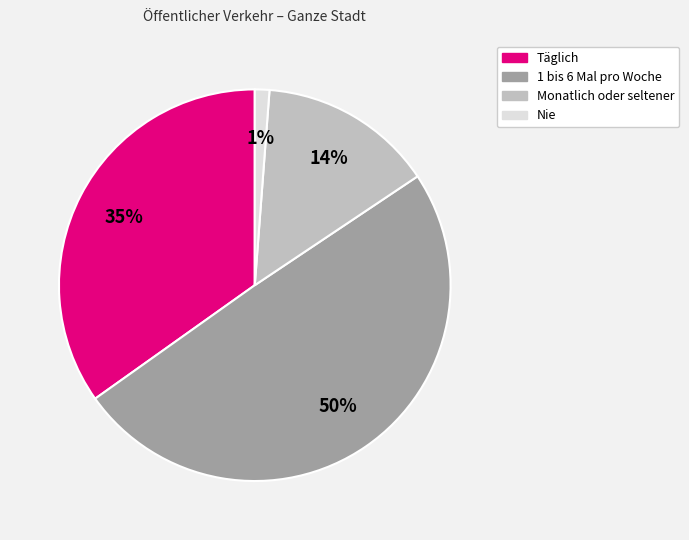

To the nearest percent, what is the difference between the Täglich and 1 bis 6 Mal pro Woche slice percentages?

15%